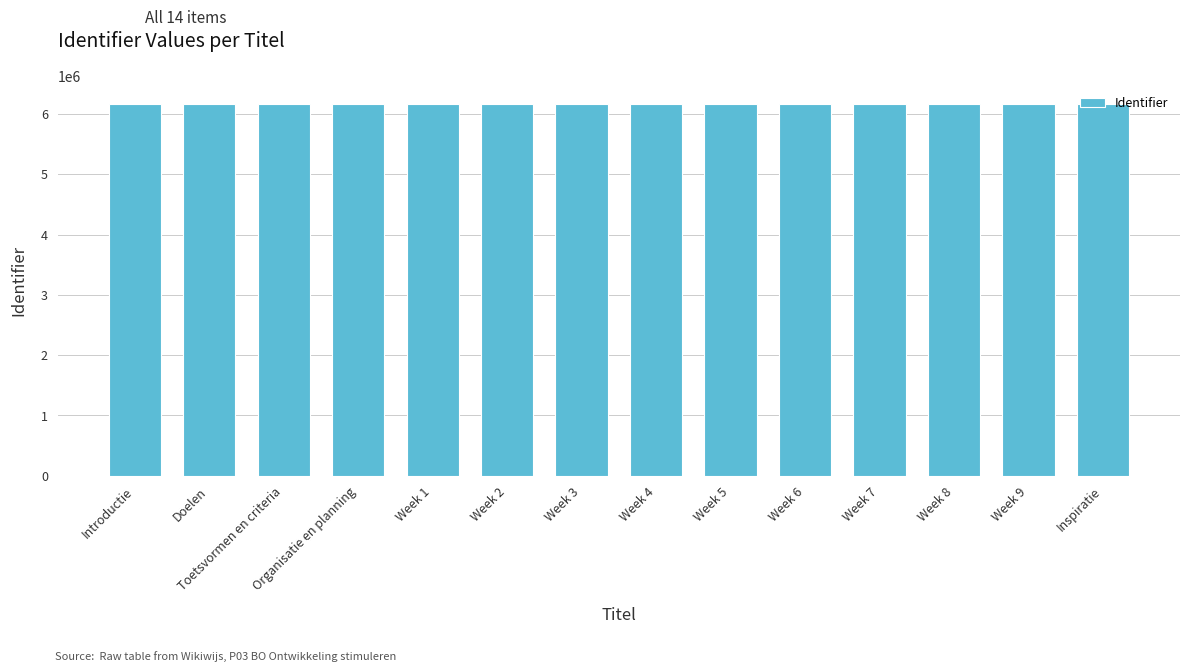

What is the ratio of the value at Week 2 to the value at Doelen?

1.0